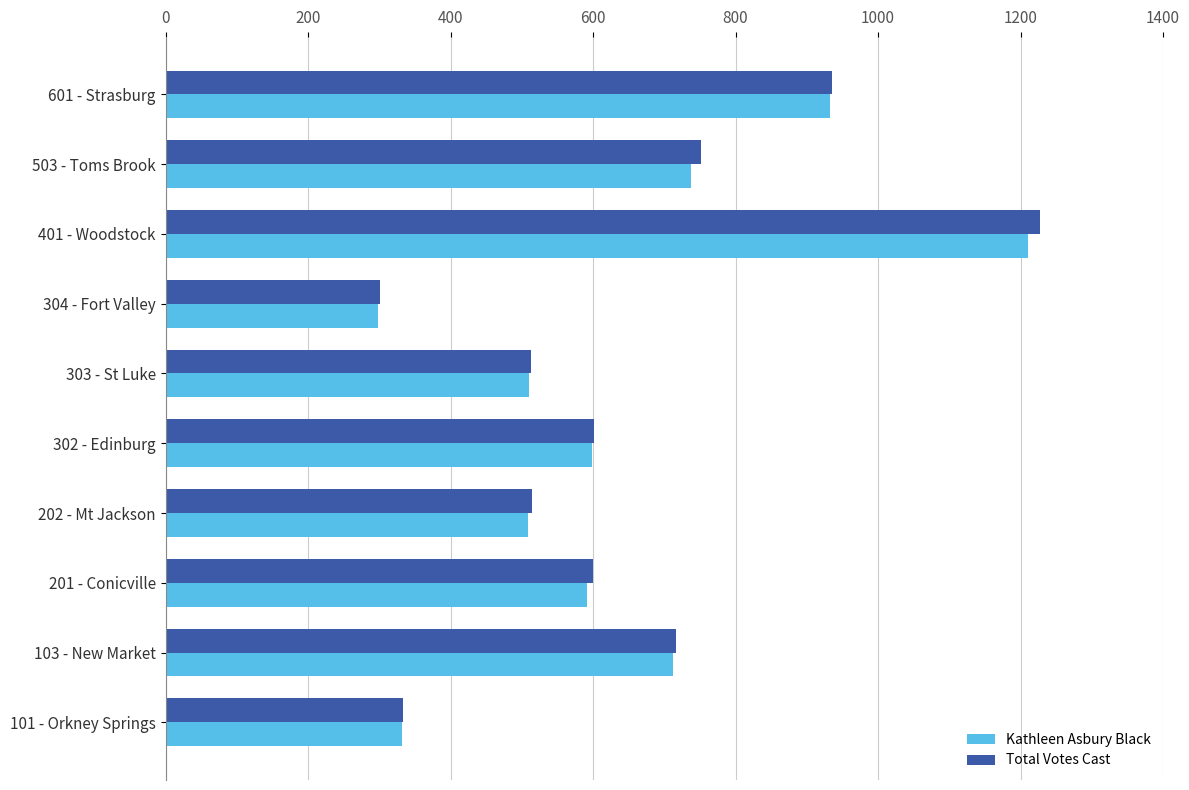

What is the highest value of the Kathleen Asbury Black series?

1210